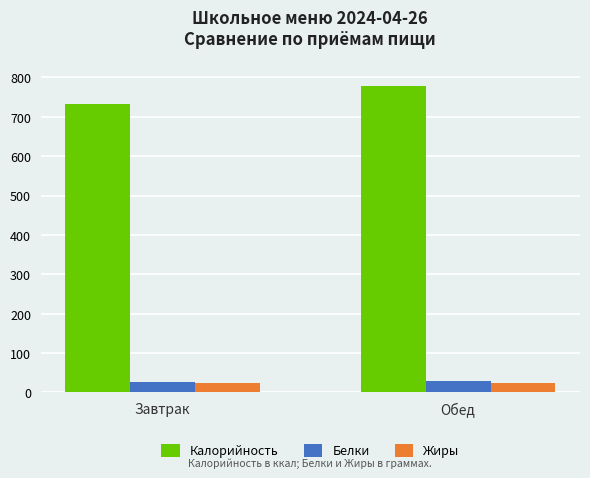

At which label does Калорийность reach its peak?

Обед